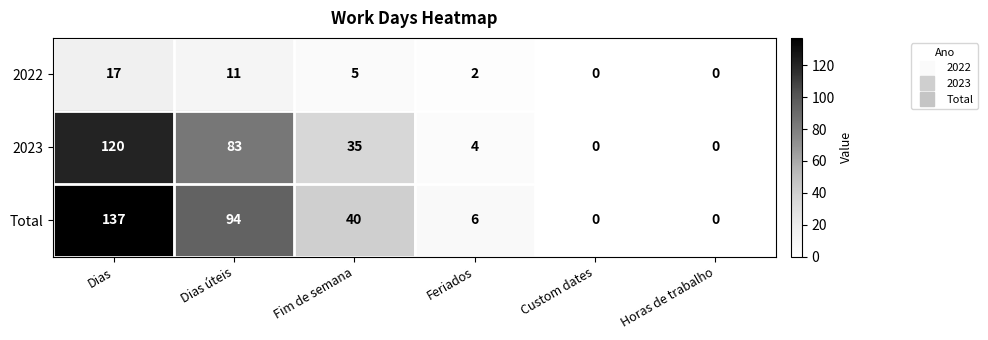

True or false: 2022 has a value of 0 at Feriados.

False